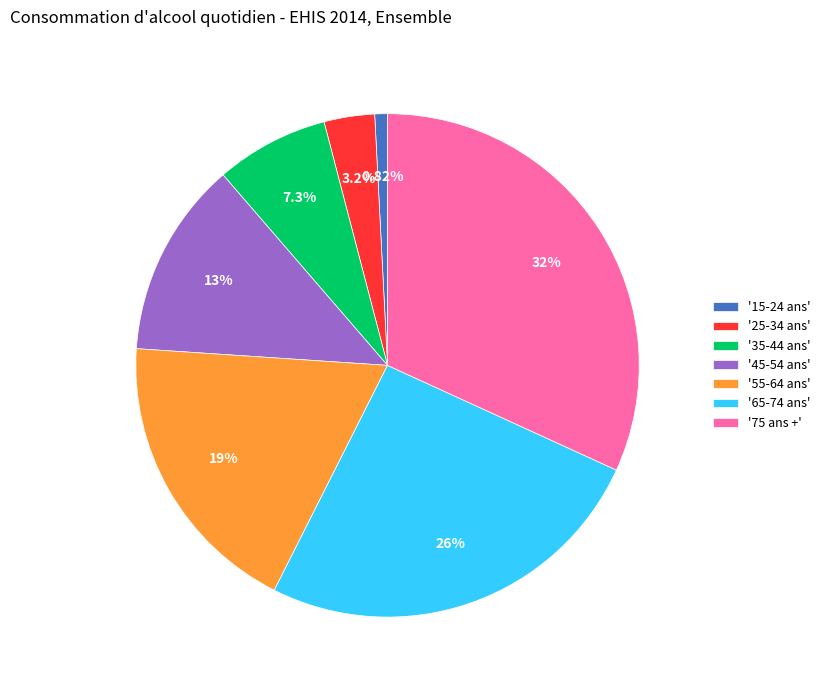

Does any single category account for the majority?

No